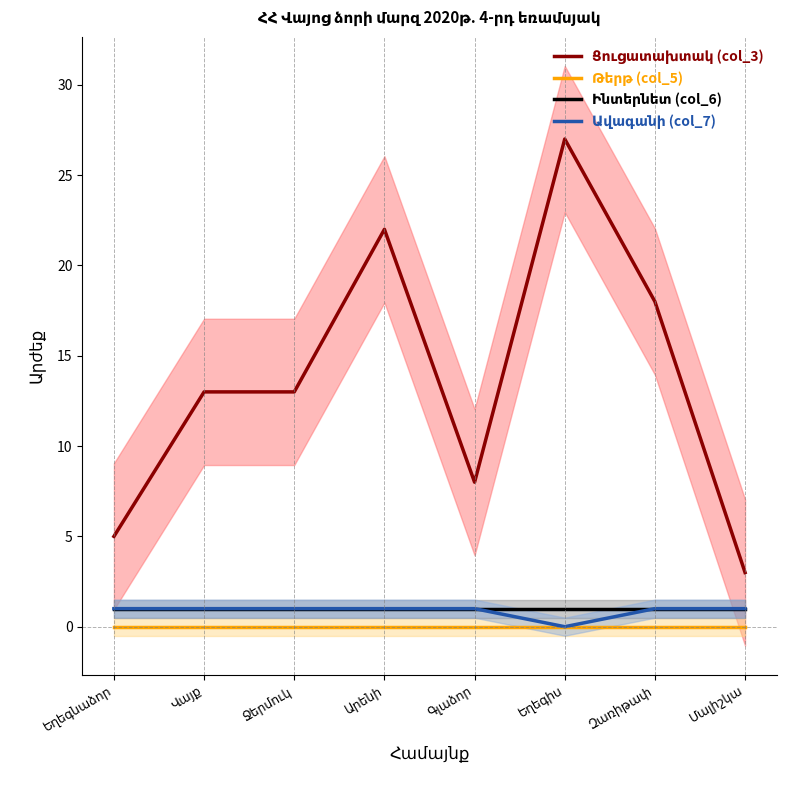

The Թերթ (col_5) series shows 0 at Գլաձոր. True or false?

True